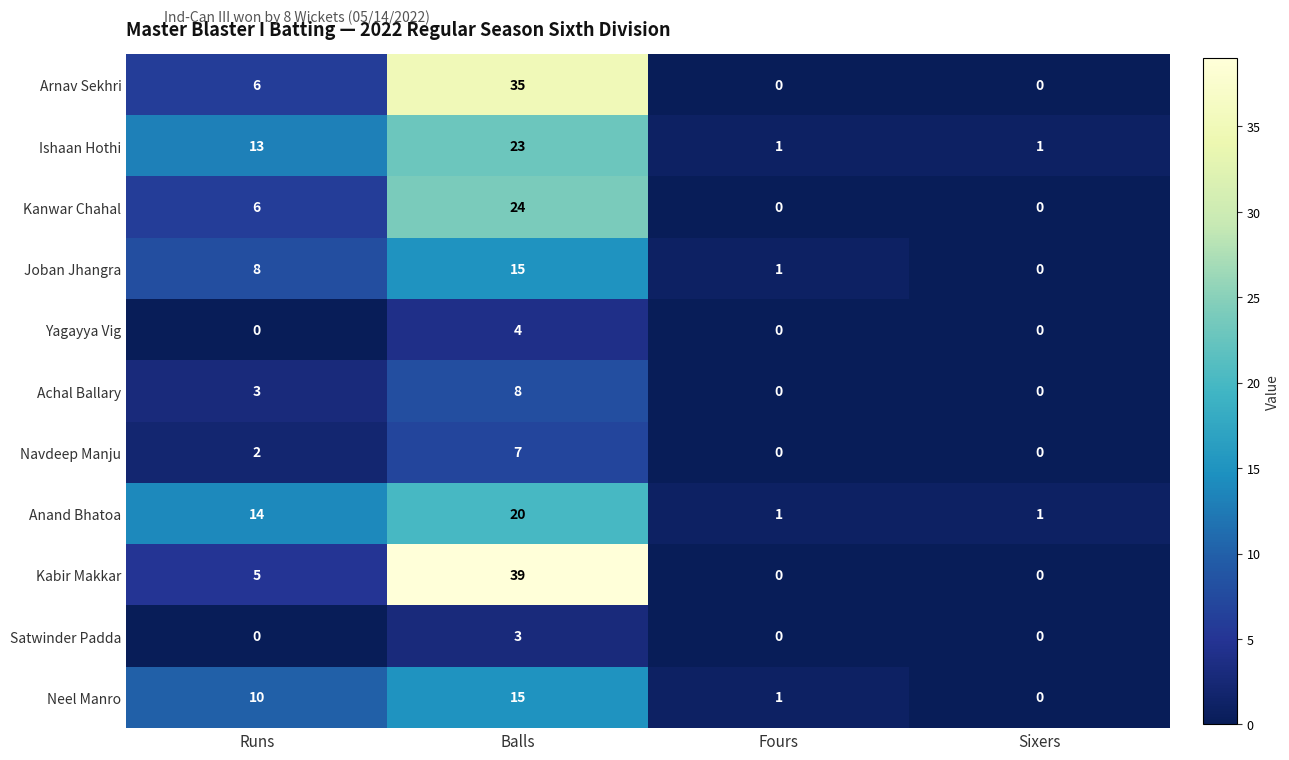

What is the maximum value shown in the chart?

39